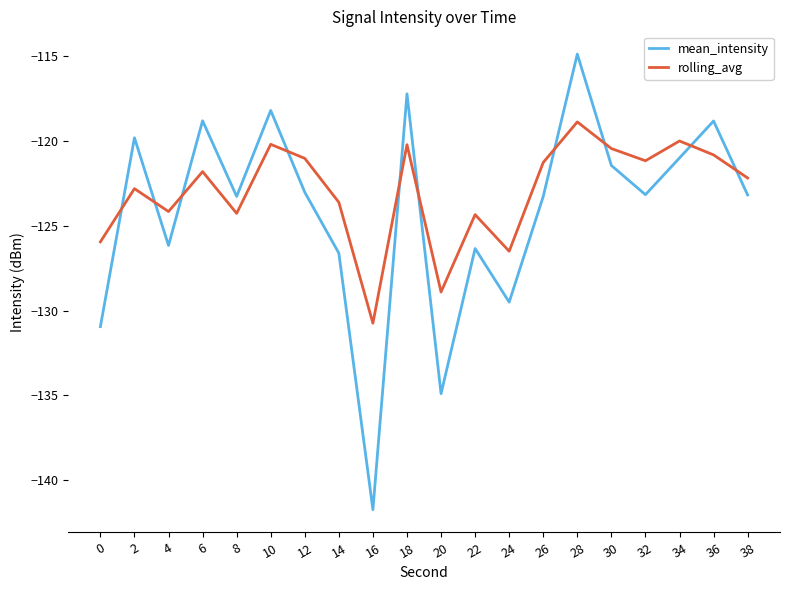

True or false: rolling_avg has more than 2 interior local peaks.

True